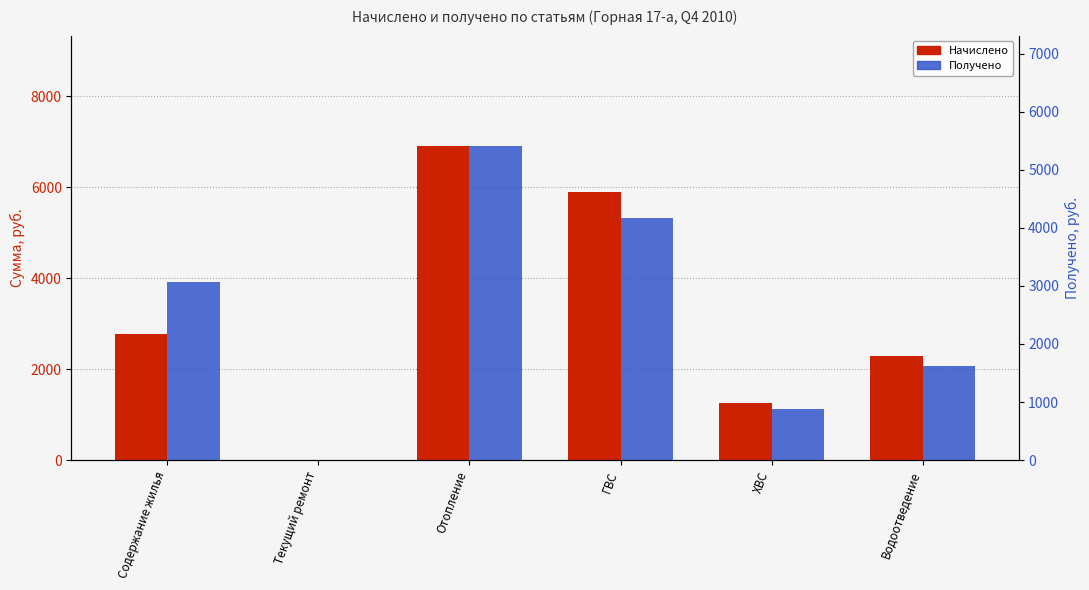

List the series in order of their overall mean, highest first.

Начислено, Получено